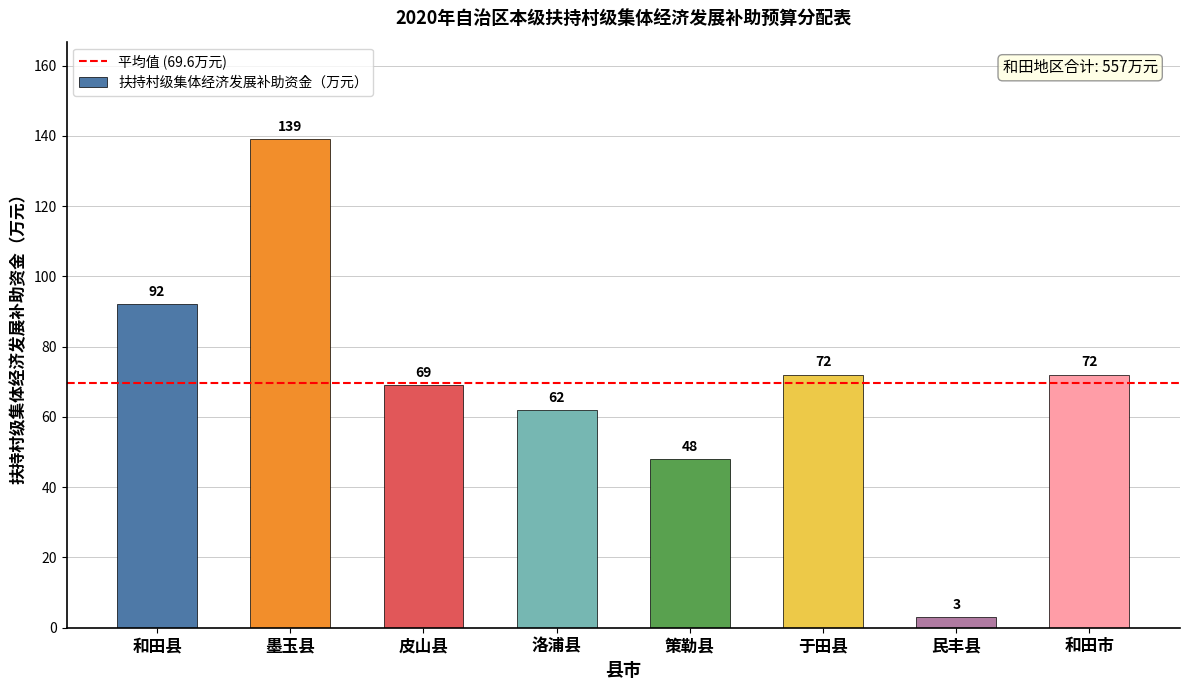

Which category has the lowest value across all series?

民丰县